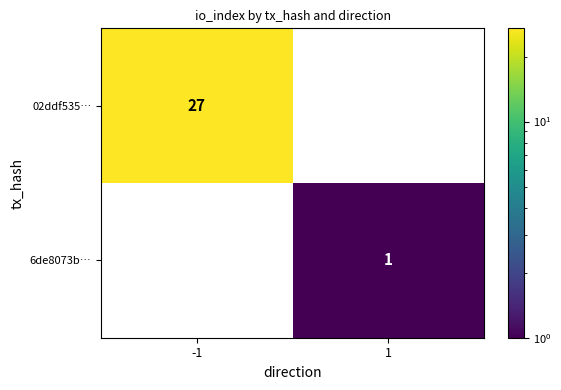

Is it true that 02ddf535… equals 48 at -1?

False